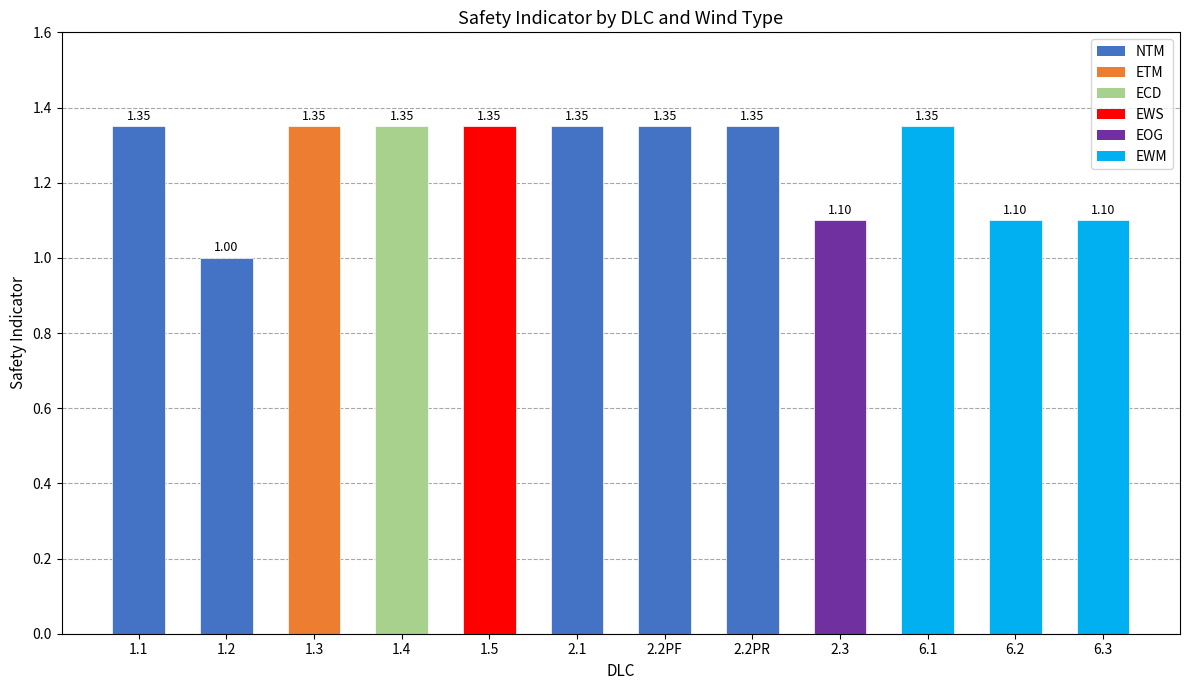

Count the number of values greater than 1.

11